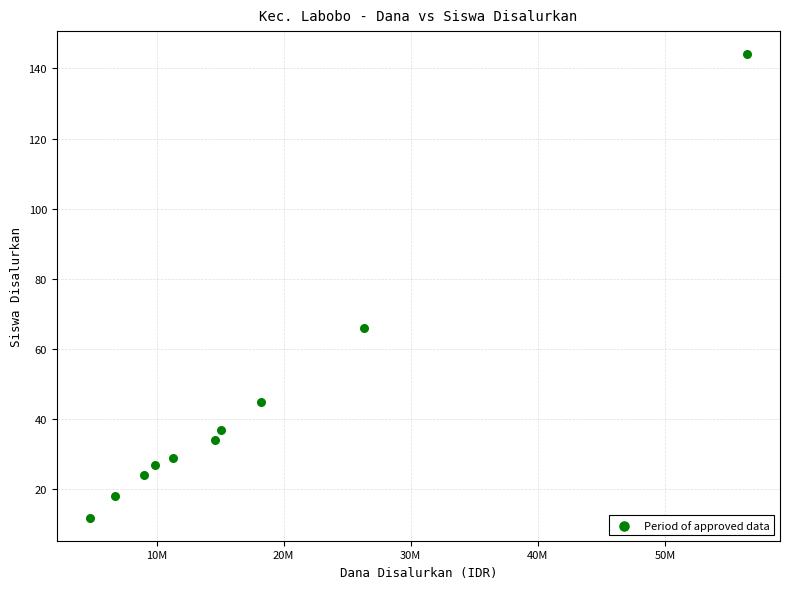

What Y value in the scatter plot is closest to 78?

66